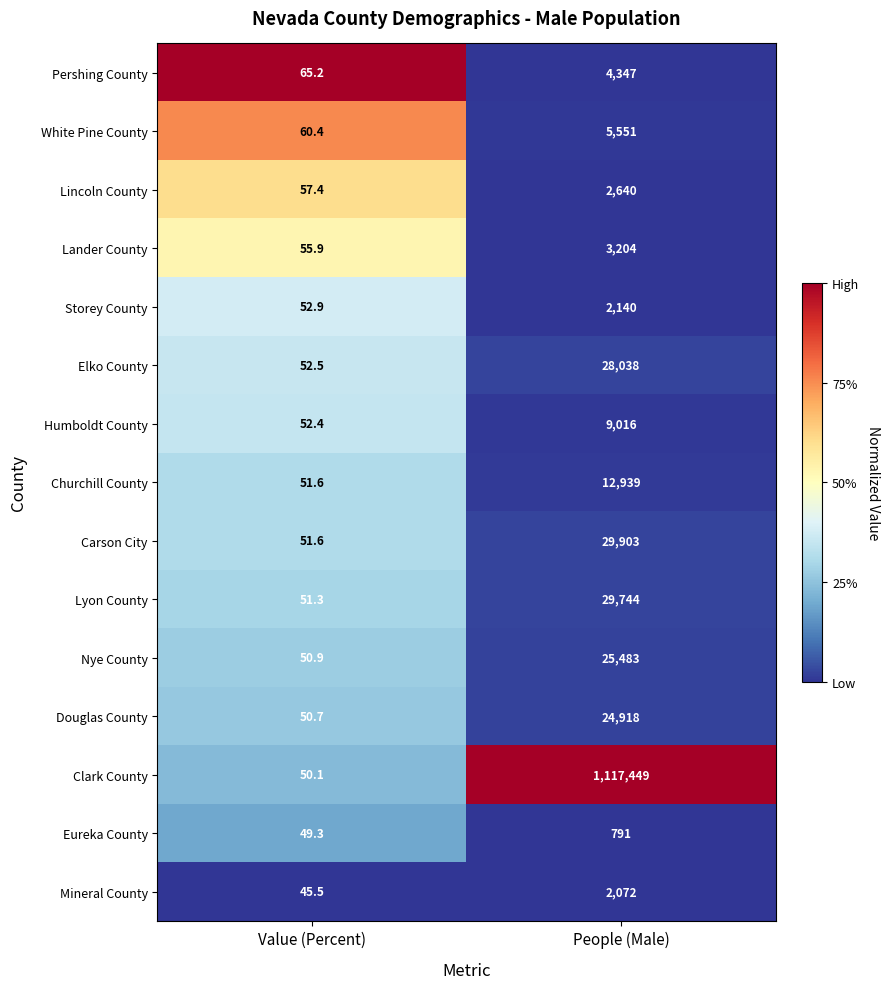

True or false: Pershing County has a value of 1652.7 at People (Male).

False